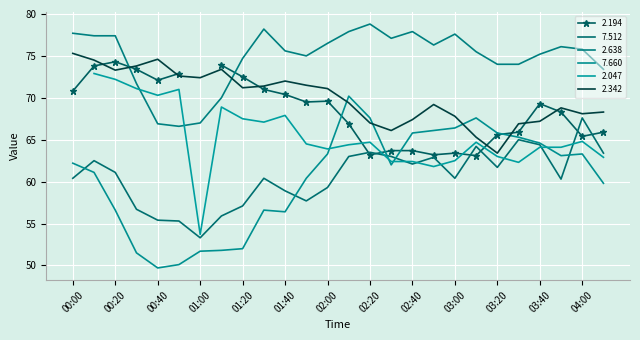

At which label does 2.638 reach its minimum?

00:50